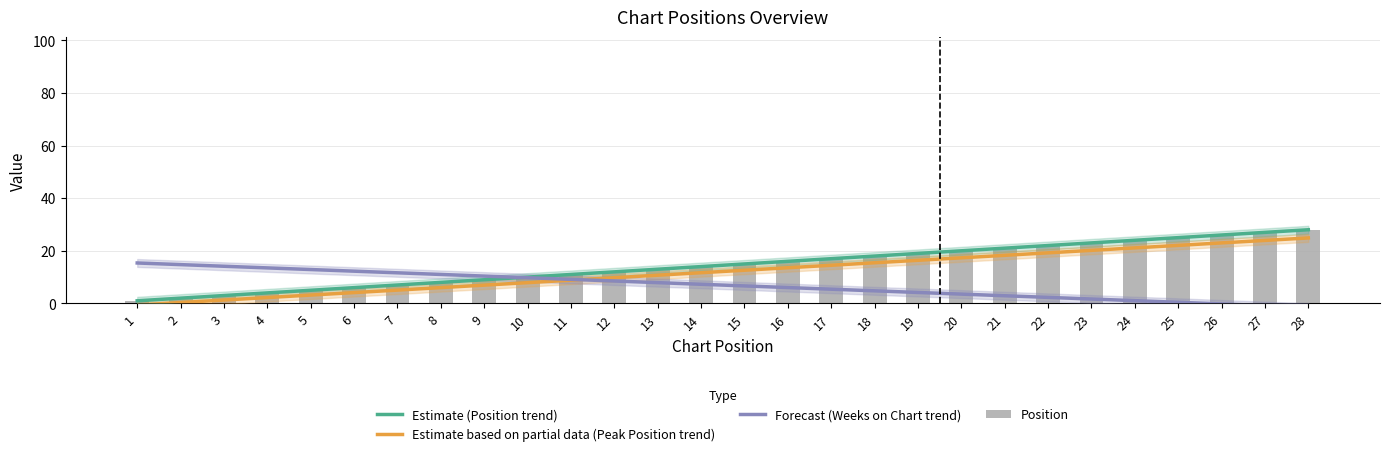

How many values in Forecast (Weeks on Chart trend) are above zero?

25